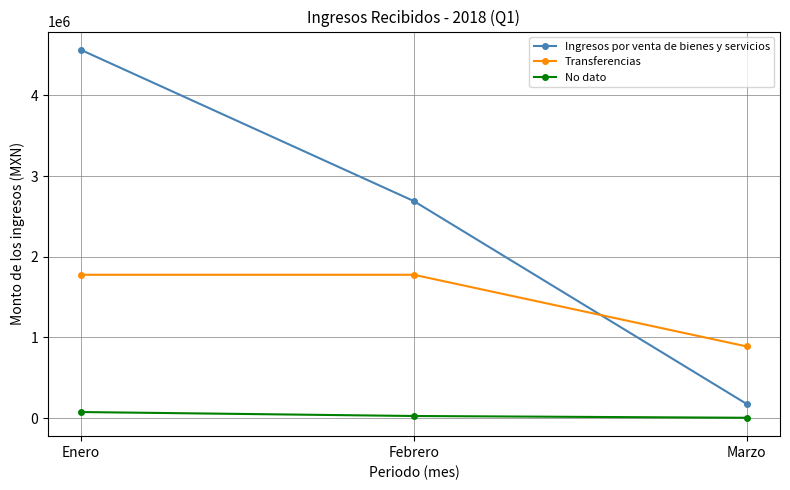

Reading left to right, list all the values displayed in this chart.

Ingresos por venta de bienes y servicios: 4563968.8	2689749.2	175001.6
Transferencias: 1776750.0	1776750.0	888375.0
No dato: 75291.6	26051.8	4093.3